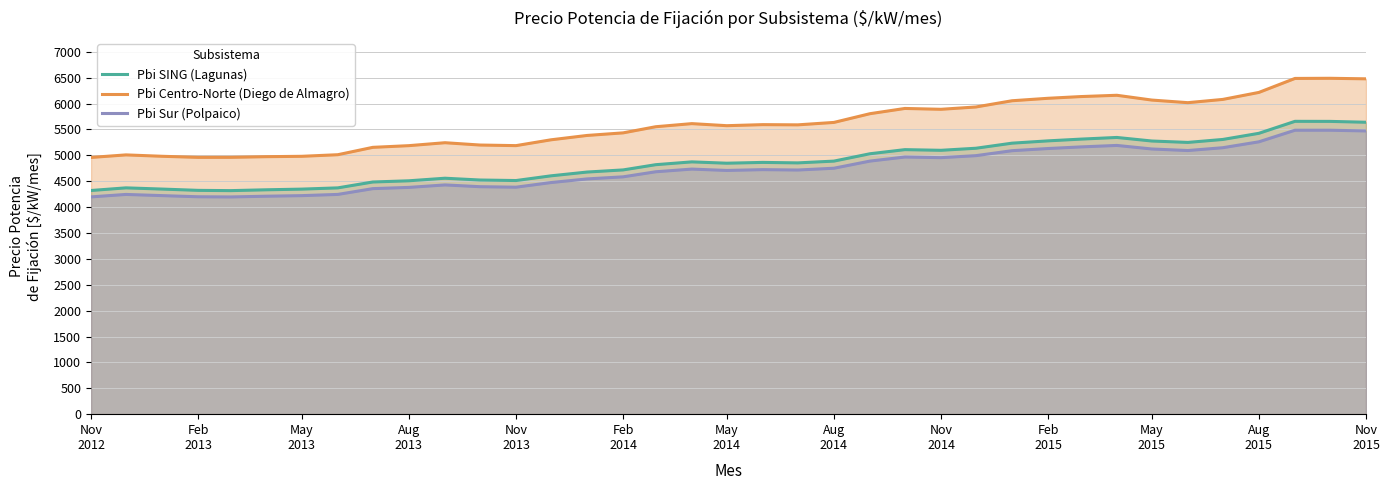

Which series has the widest spread of values?

Pbi Centro-Norte (Diego de Almagro)